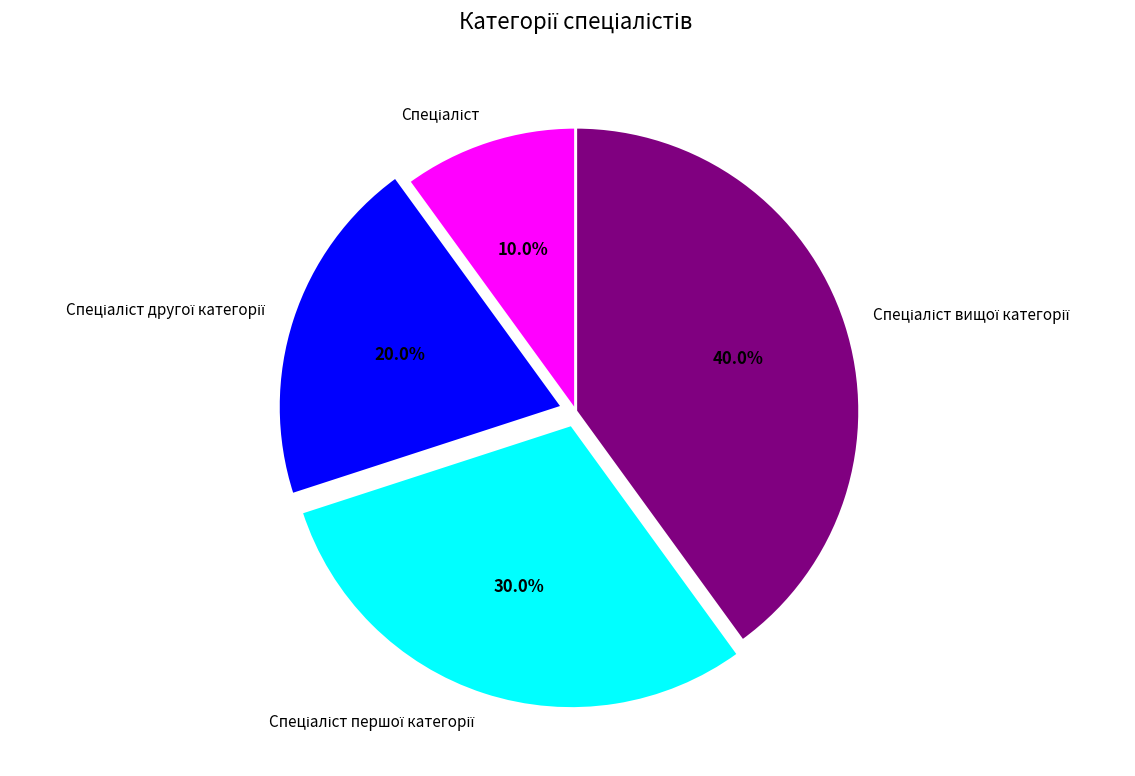

Is there a majority slice in this chart?

No